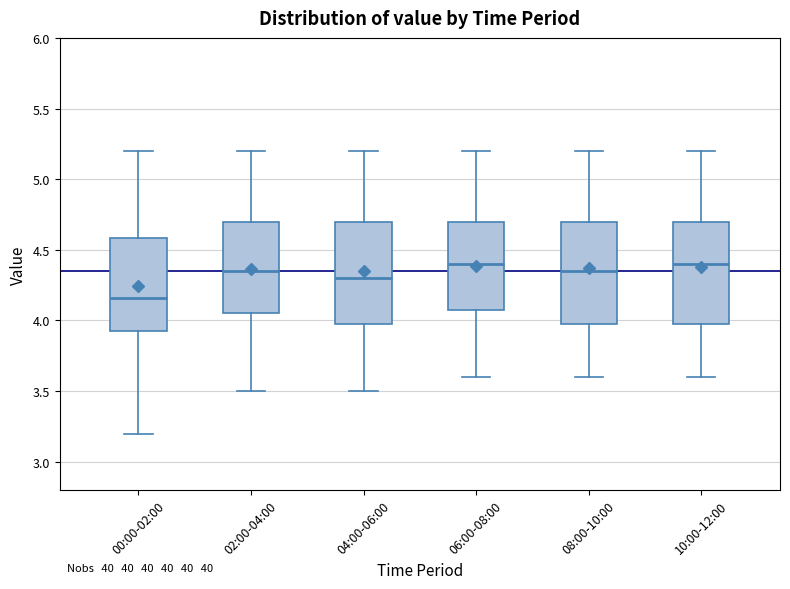

Where is the upper edge of the box for 04:00-06:00 on the y-axis? The values are not printed on the chart, so give them approximately, as read against the axis.

4.70